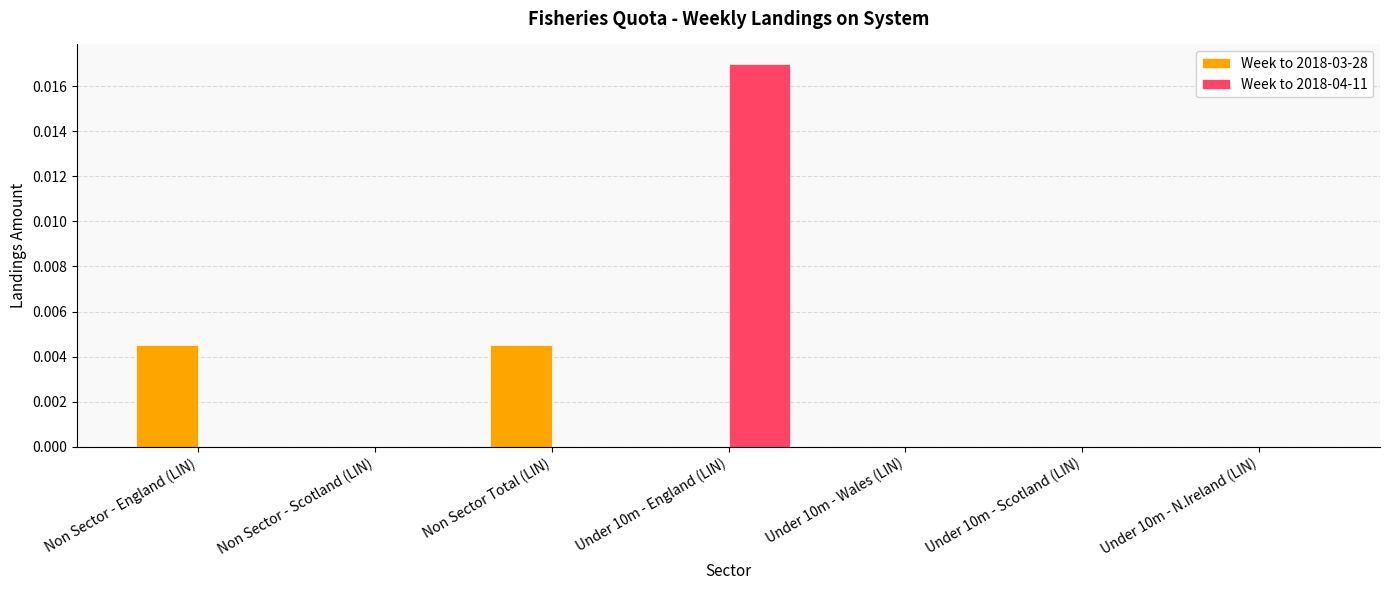

True or false: Week to 2018-04-11 has a value of 0.0 at Non Sector - England (LIN).

True